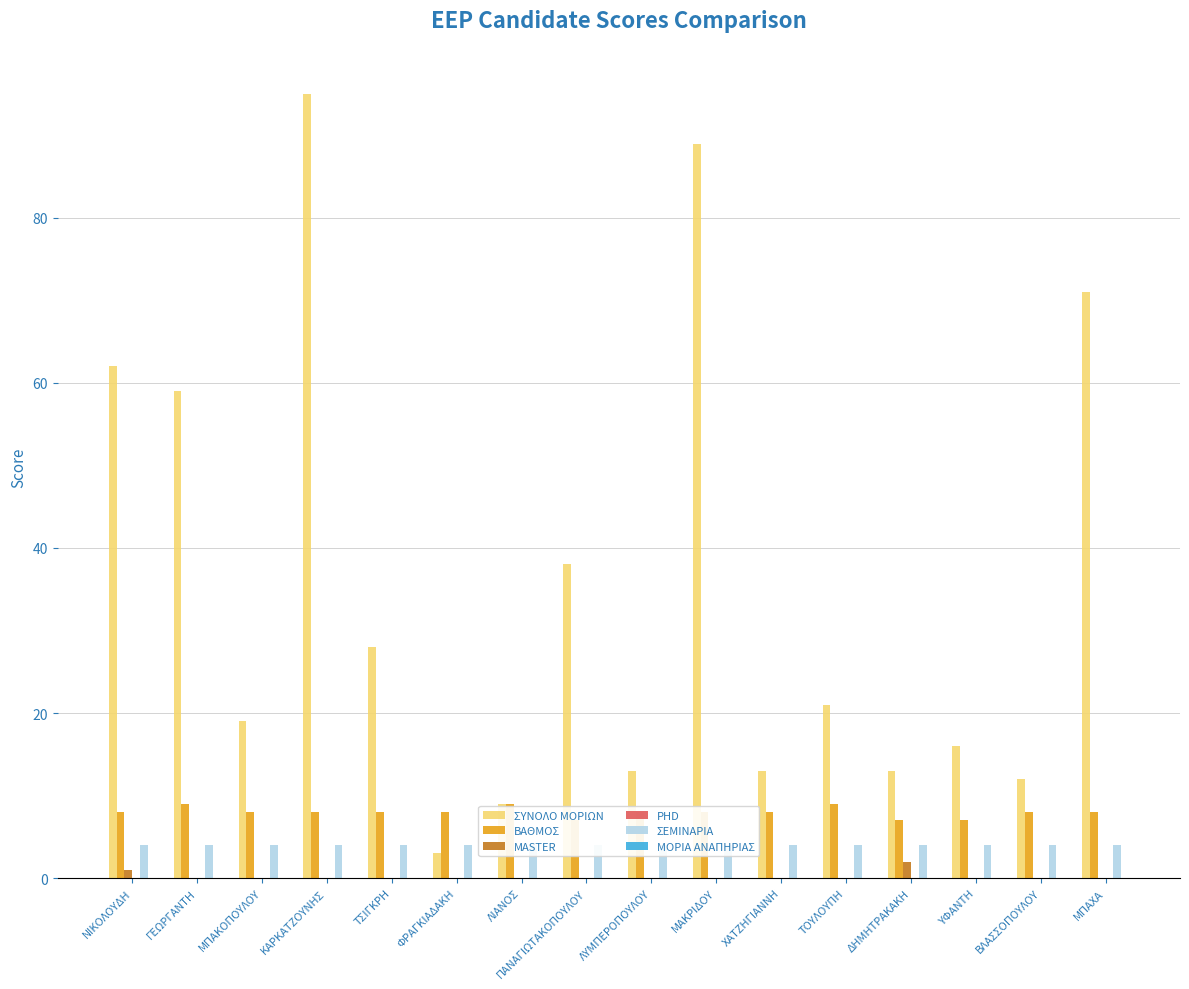

Which series has the largest total across all categories?

ΣΥΝΟΛΟ ΜΟΡΙΩΝ